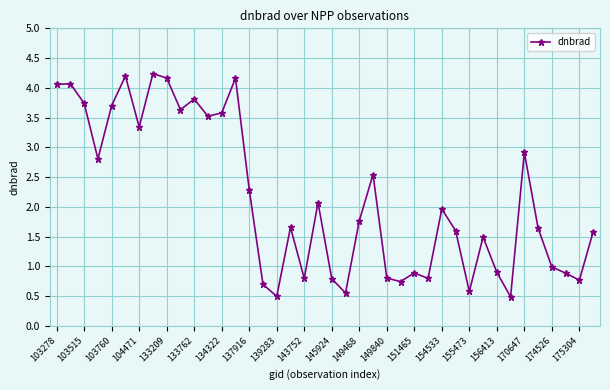

What is the difference between the second highest and second lowest values?

3.7